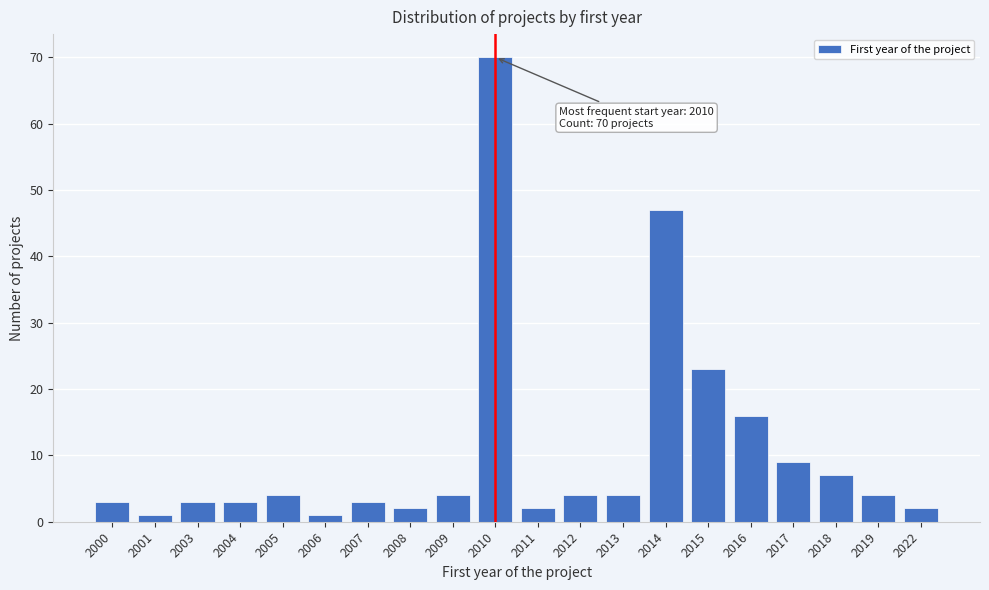

Reading left to right, list all the values displayed in this chart.

2000=3	2001=1	2003=3	2004=3	2005=4	2006=1	2007=3	2008=2	2009=4	2010=70	2011=2	2012=4	2013=4	2014=47	2015=23	2016=16	2017=9	2018=7	2019=4	2022=2